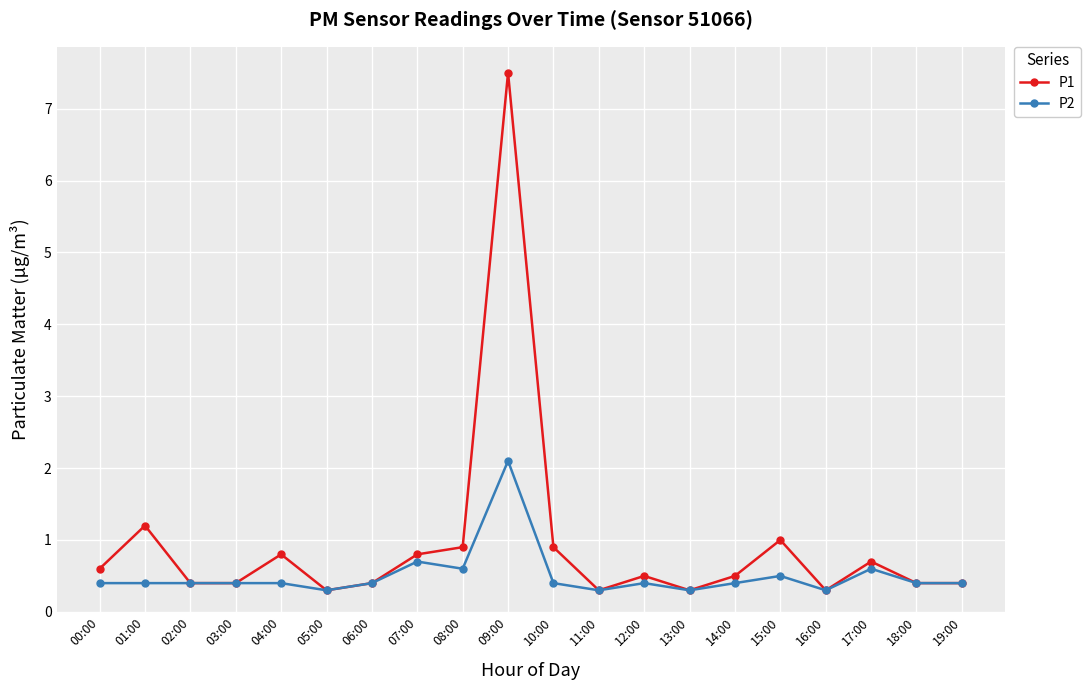

Which series has the largest range (max minus min)?

P1